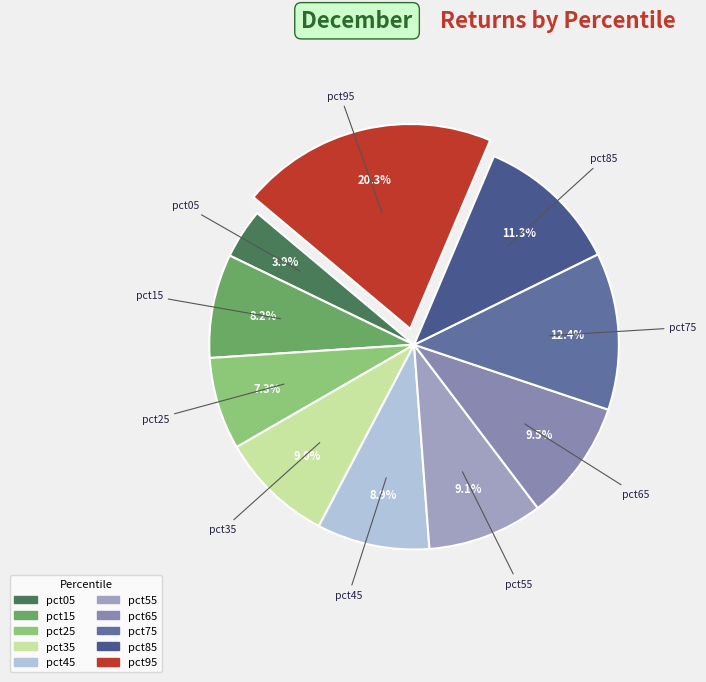

Count the number of slices in the pie.

10